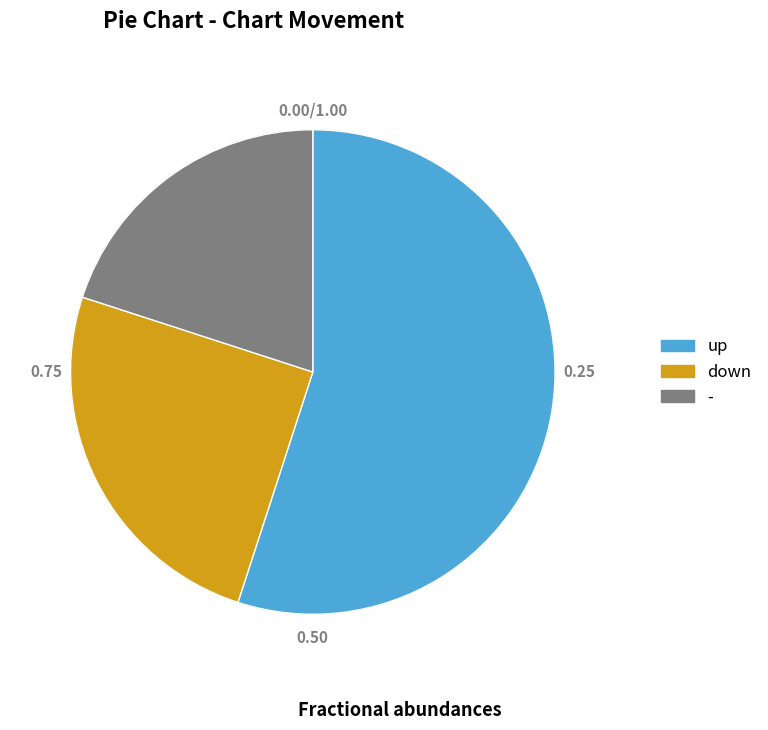

Which slice is the smallest?

-